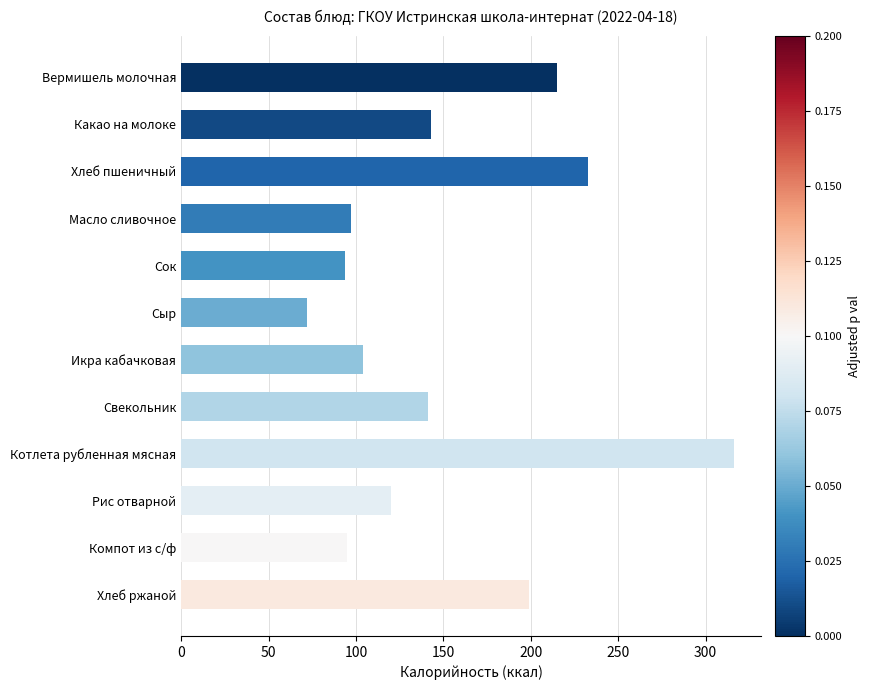

What is the difference between the maximum and minimum values?

244